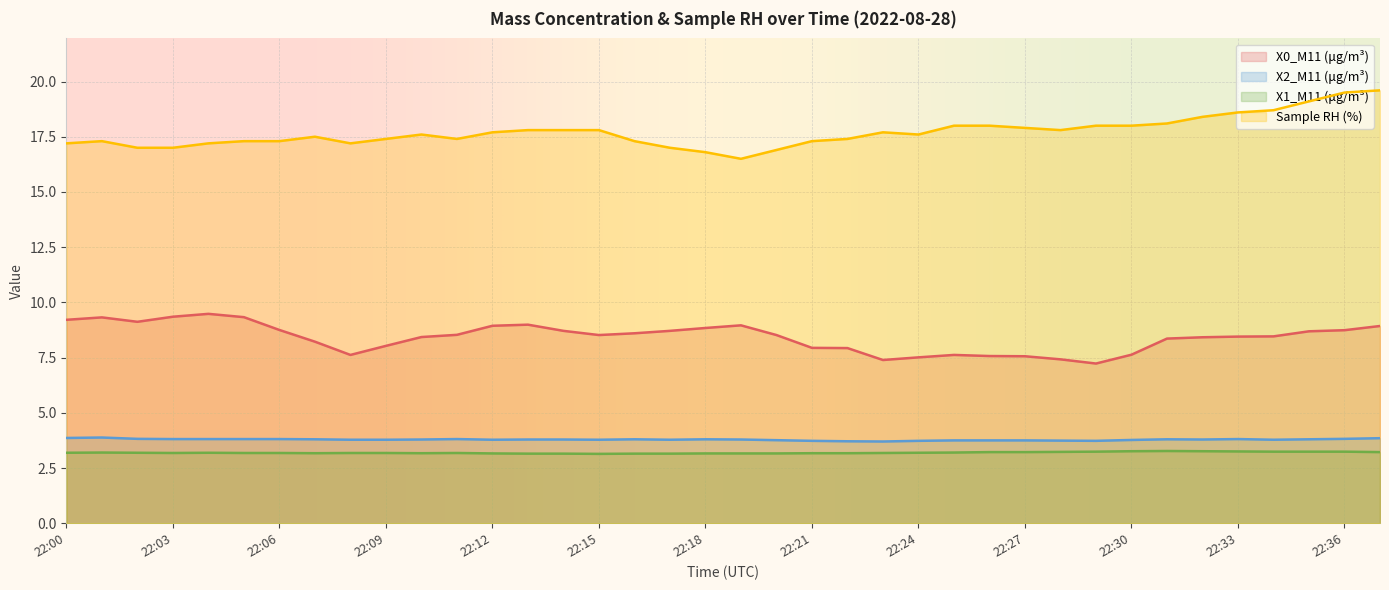

At which category does the chart reach its peak across all series?

22:37